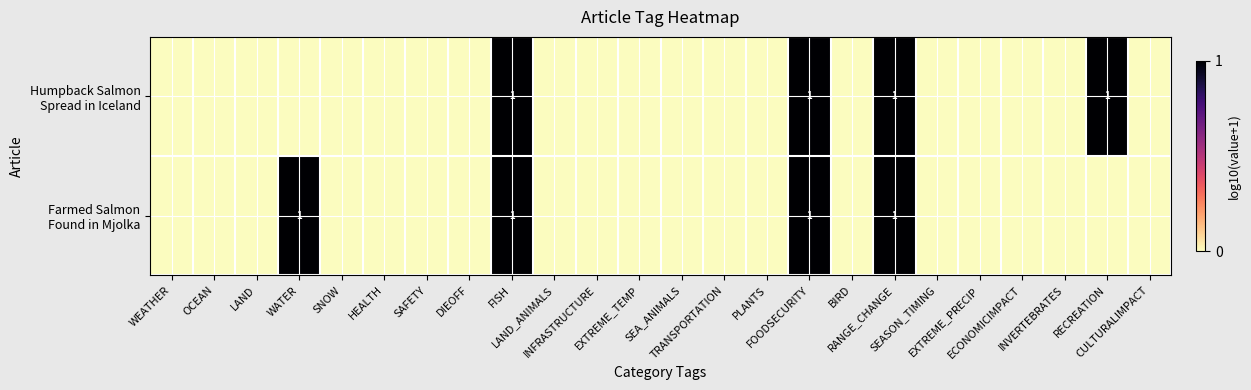

Rank the series at CULTURALIMPACT from lowest to highest value.

Humpback Salmon Spread in Iceland, Farmed Salmon Found in Mjolka